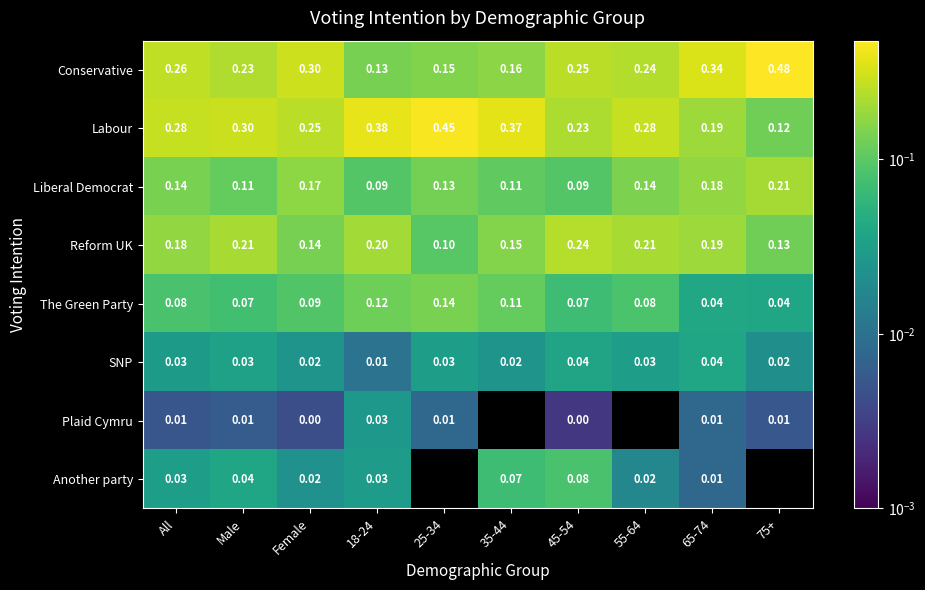

Is the value of SNP at 75+ greater than the value of Labour at 18-24?

No